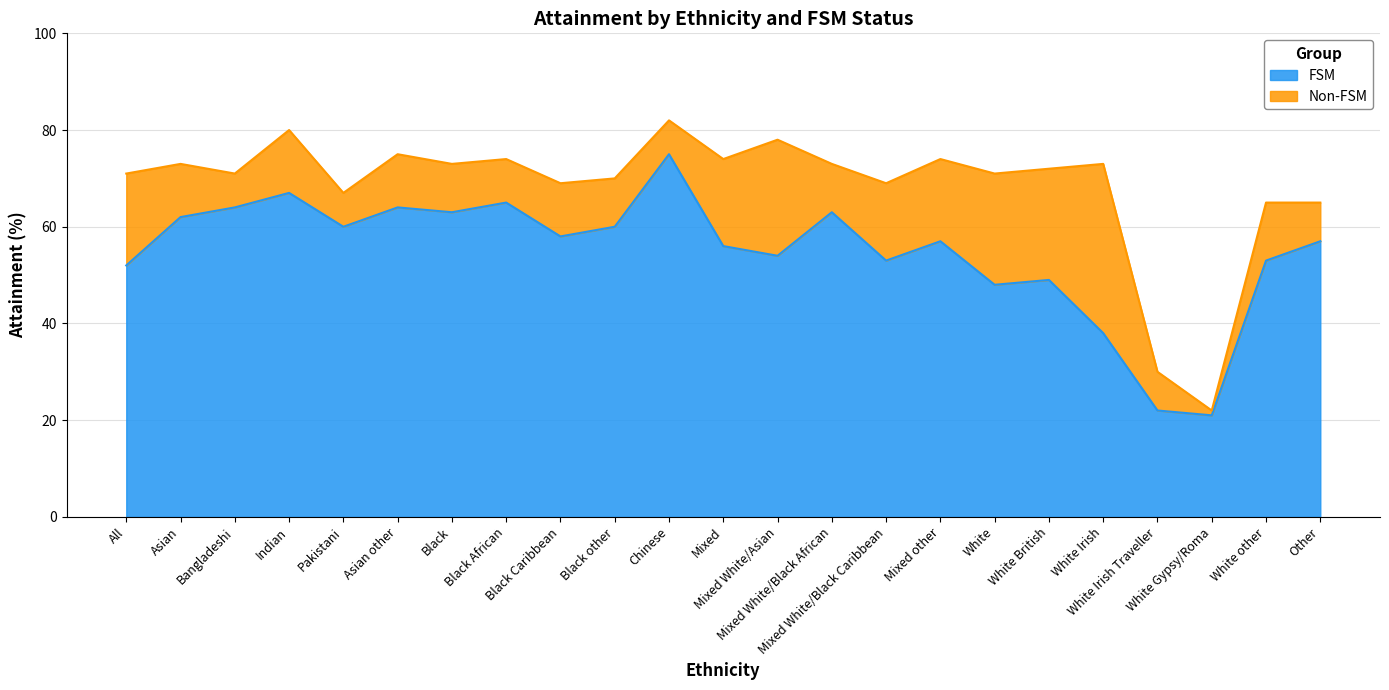

Does the chart display data point markers on the line(s)?

No